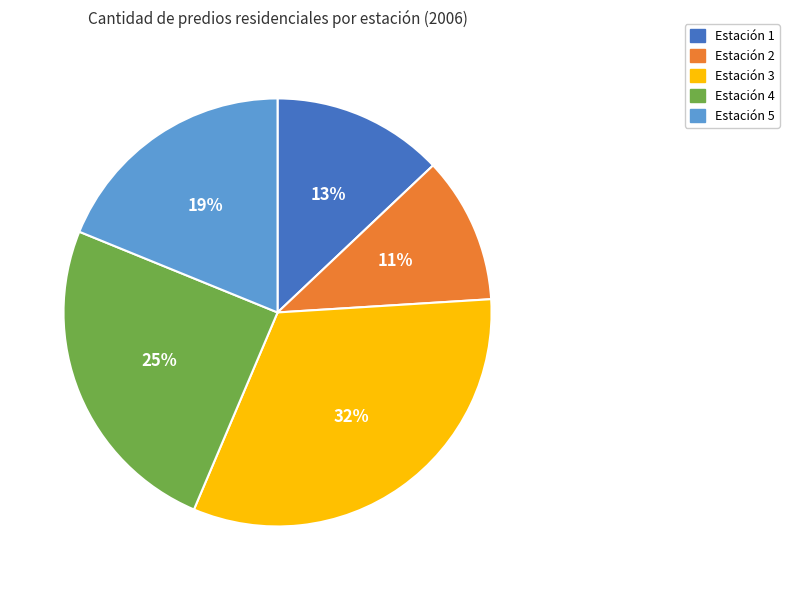

To the nearest percent, what is the average slice percentage?

20%